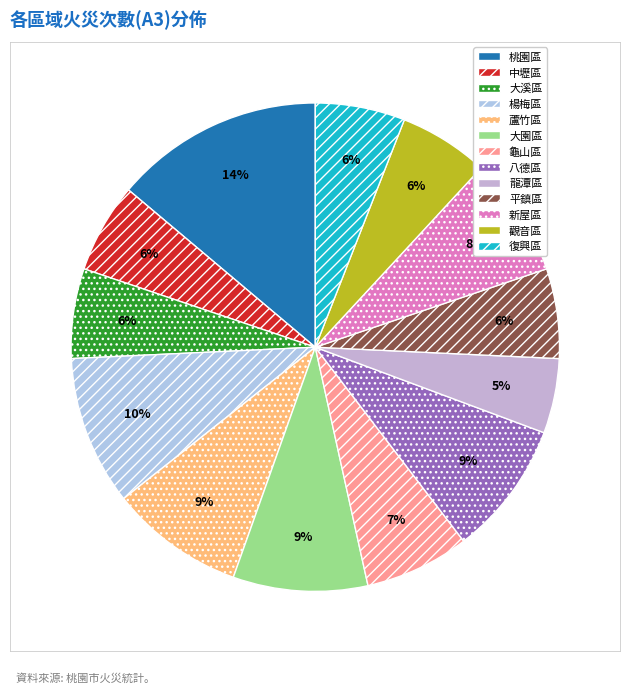

Which slice is the smallest?

龍潭區